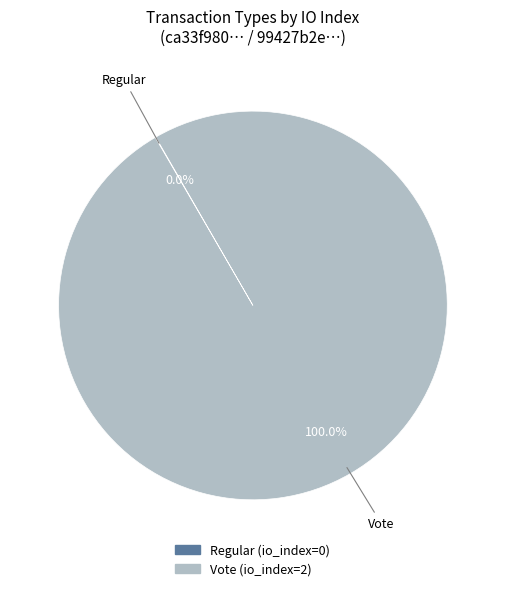

Is there any slice that represents more than half of the pie?

Yes